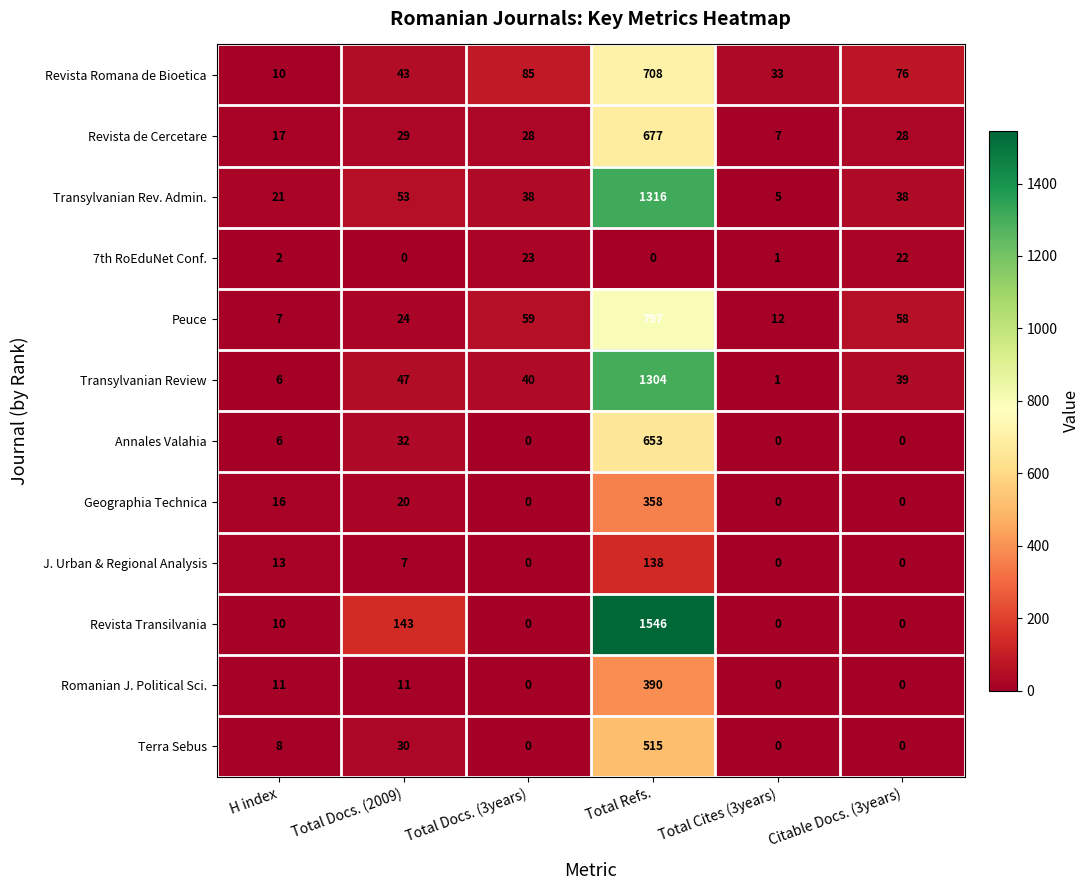

Is it true that Geographia Technica equals 16 at H index?

True